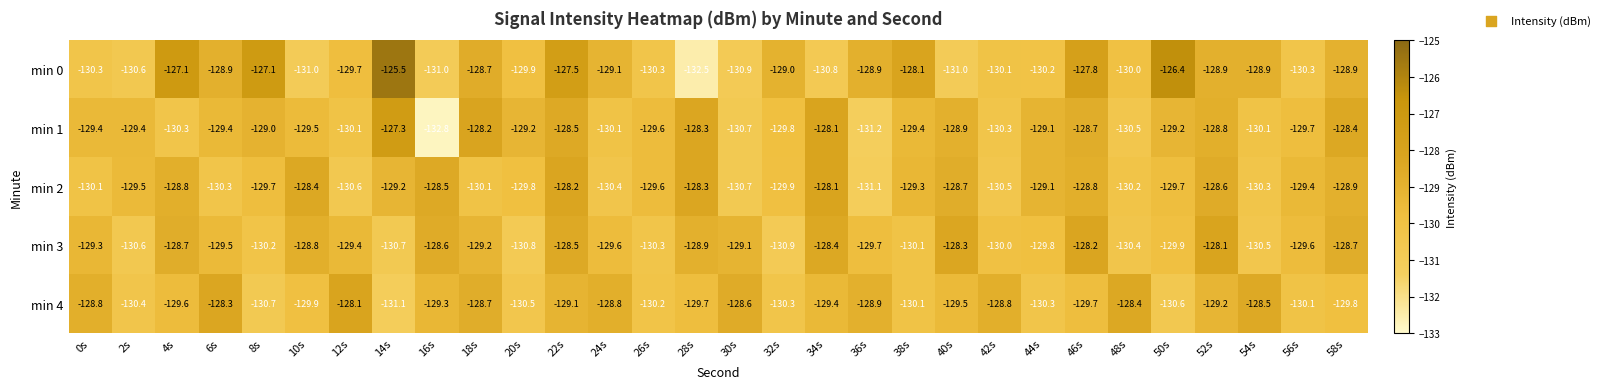

Between 32s and 40s, which series saw the biggest shift?

min 3